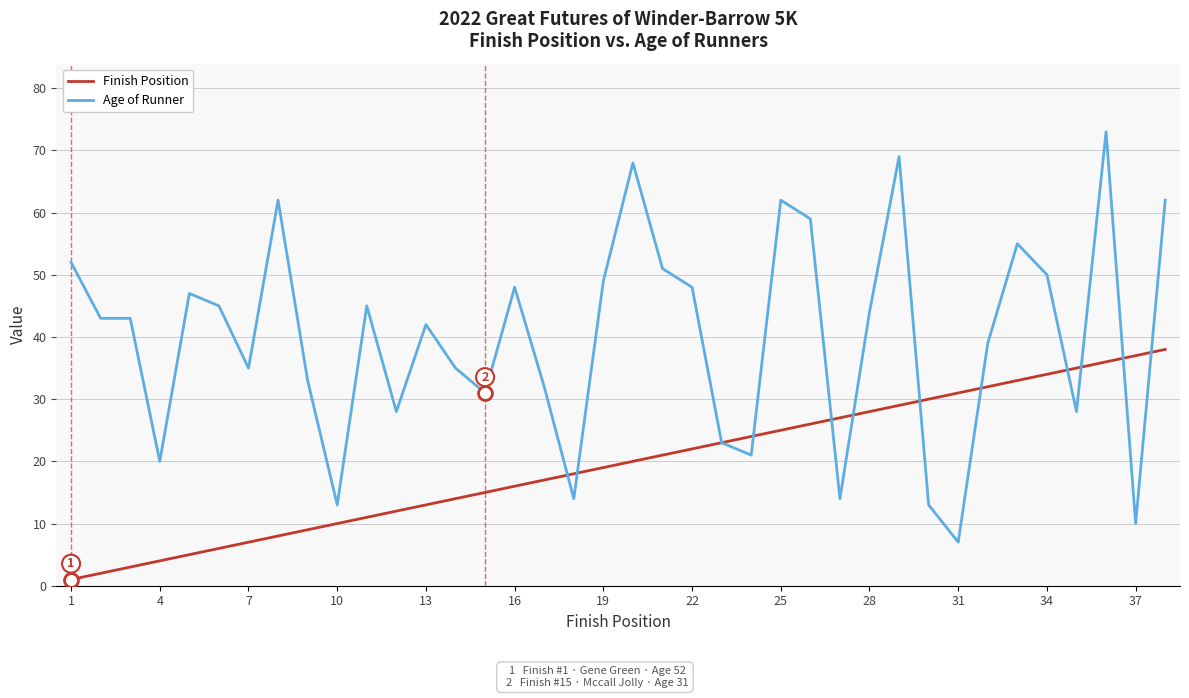

Which series has the largest total across all categories?

Age of Runner